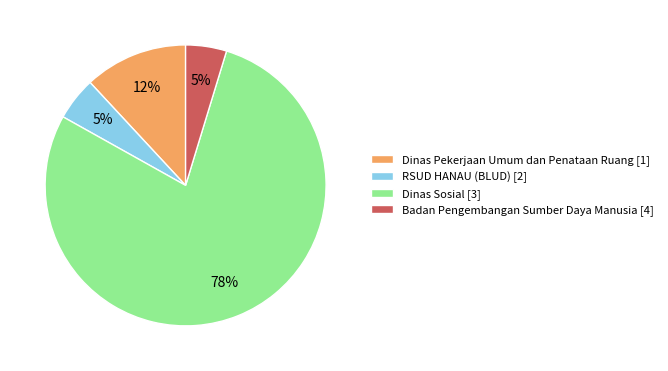

What percentage is the Badan Pengembangan Sumber Daya Manusia [4] slice, to the nearest percent?

5%